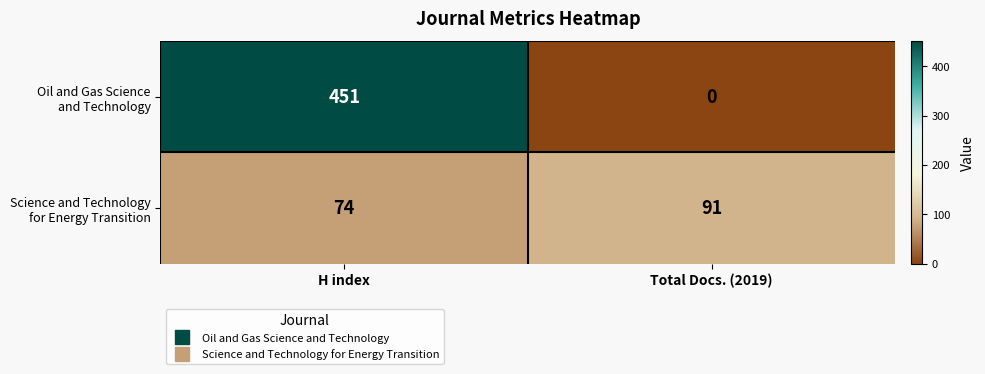

At which category does the chart reach its peak across all series?

H index